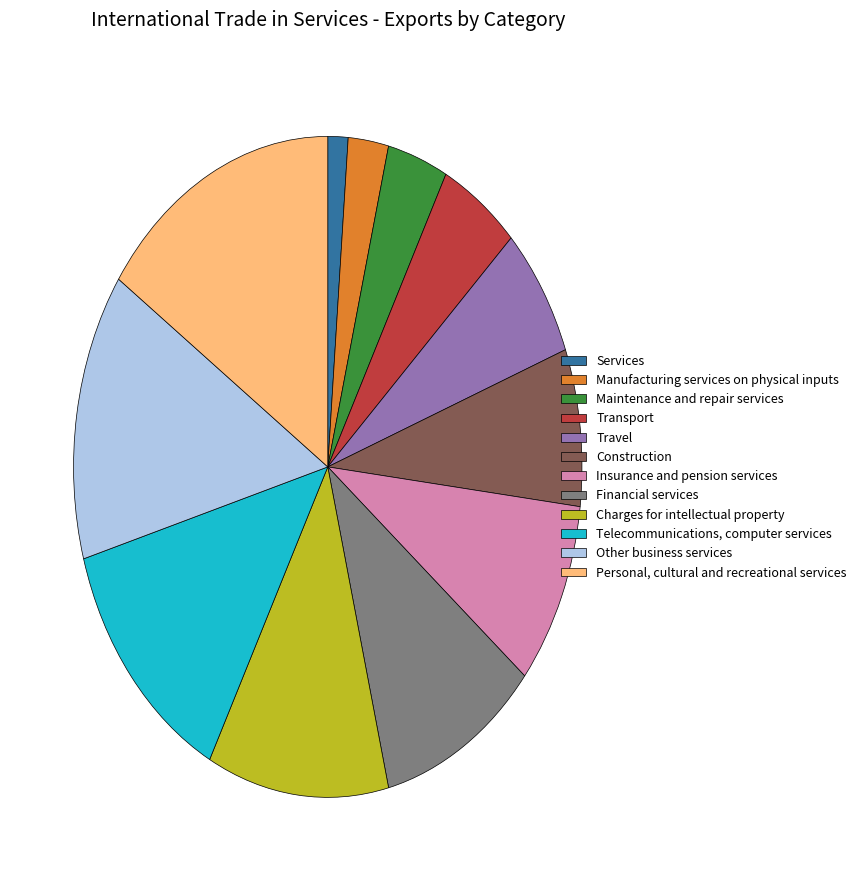

Does Insurance and pension services represent more than half of the total?

No